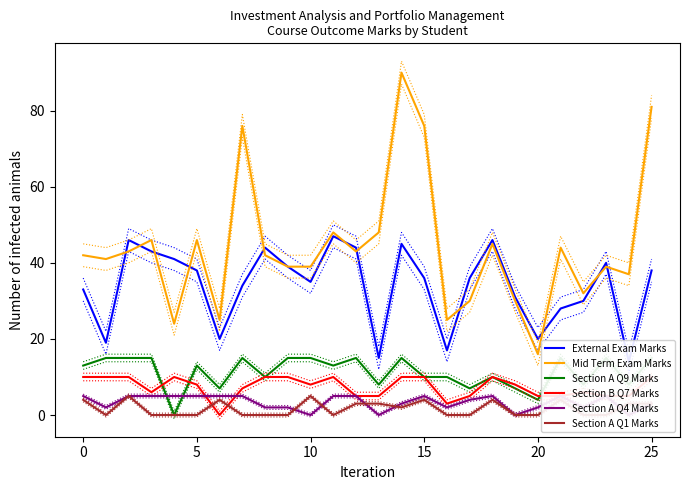

At which label does Mid Term Exam Marks reach its minimum?

20